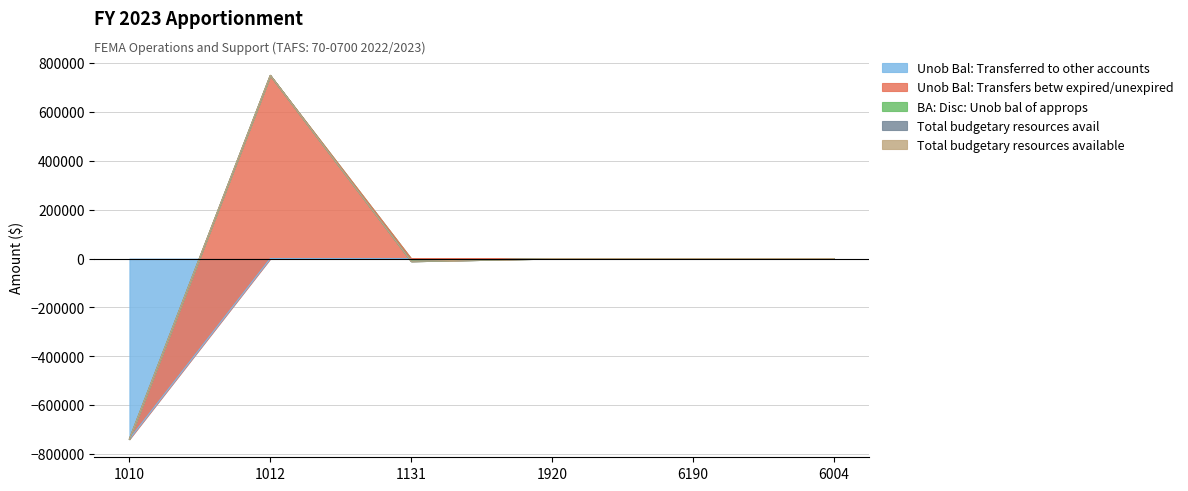

At which category is the sum across all series the highest?

1012